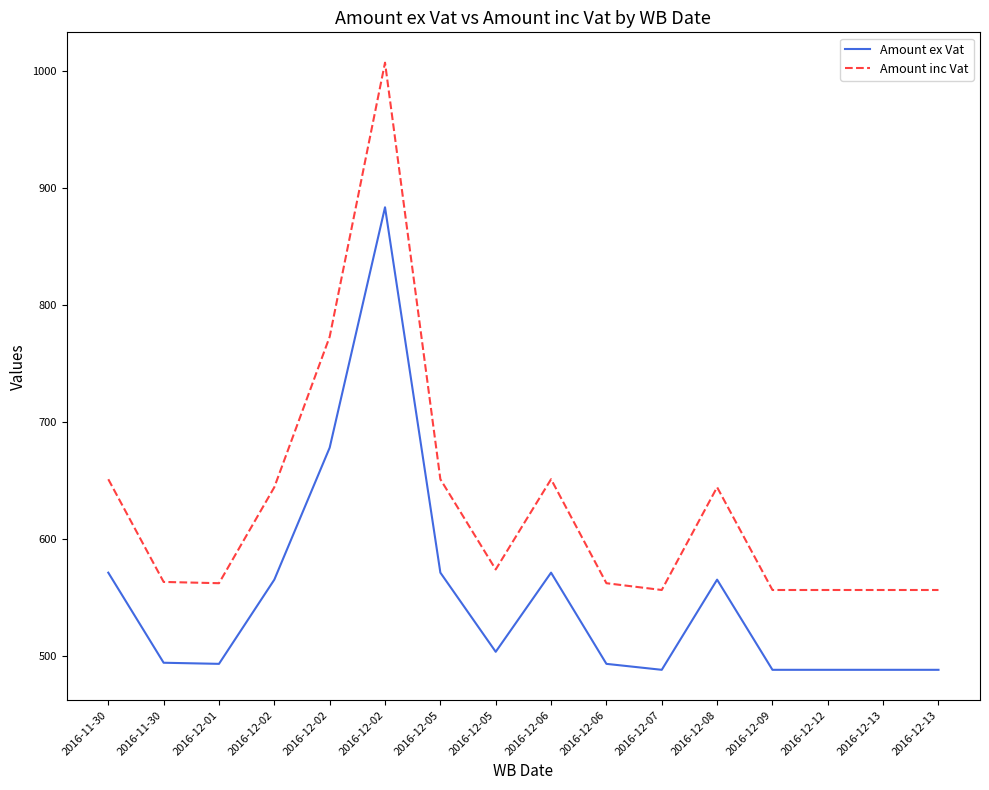

Is the value of Amount inc Vat at 2016-12-02 greater than the value of Amount ex Vat at 2016-11-30?

Yes